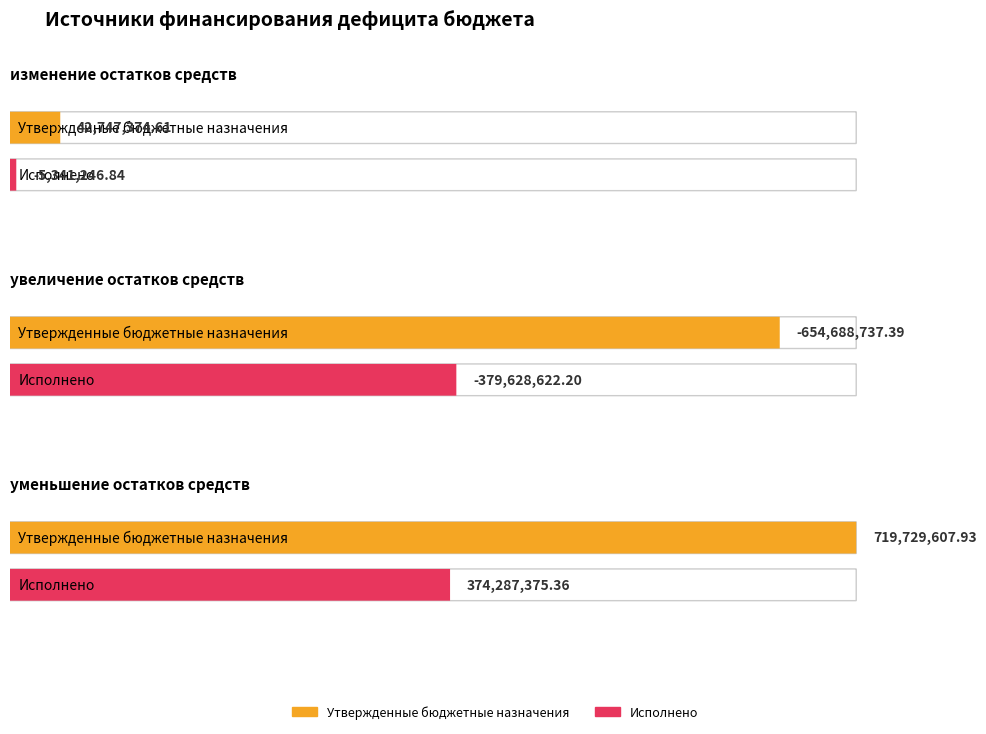

How many series are shown in this chart?

2